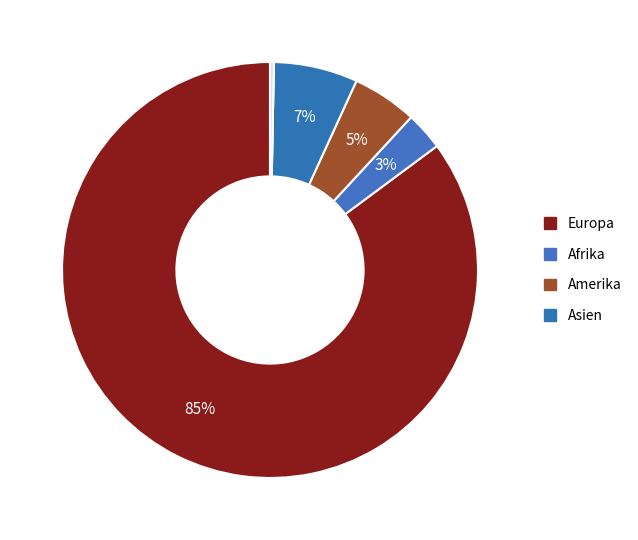

Is there a majority slice in this chart?

Yes